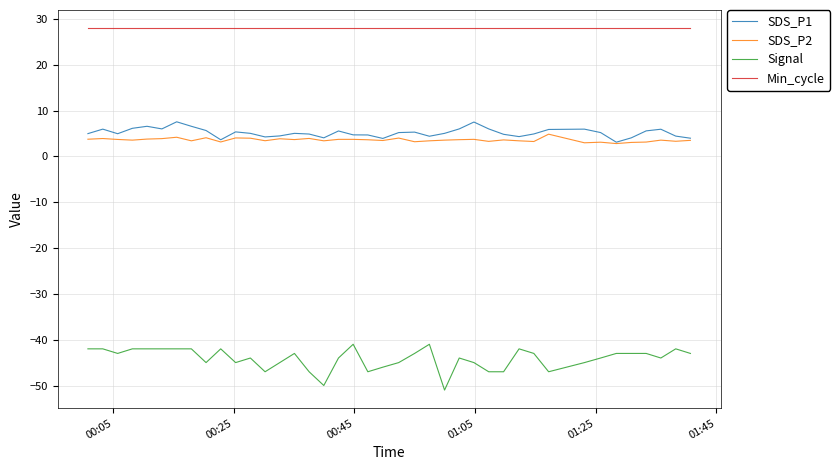

List the series in order of their peak value, lowest first.

Signal, SDS_P2, SDS_P1, Min_cycle